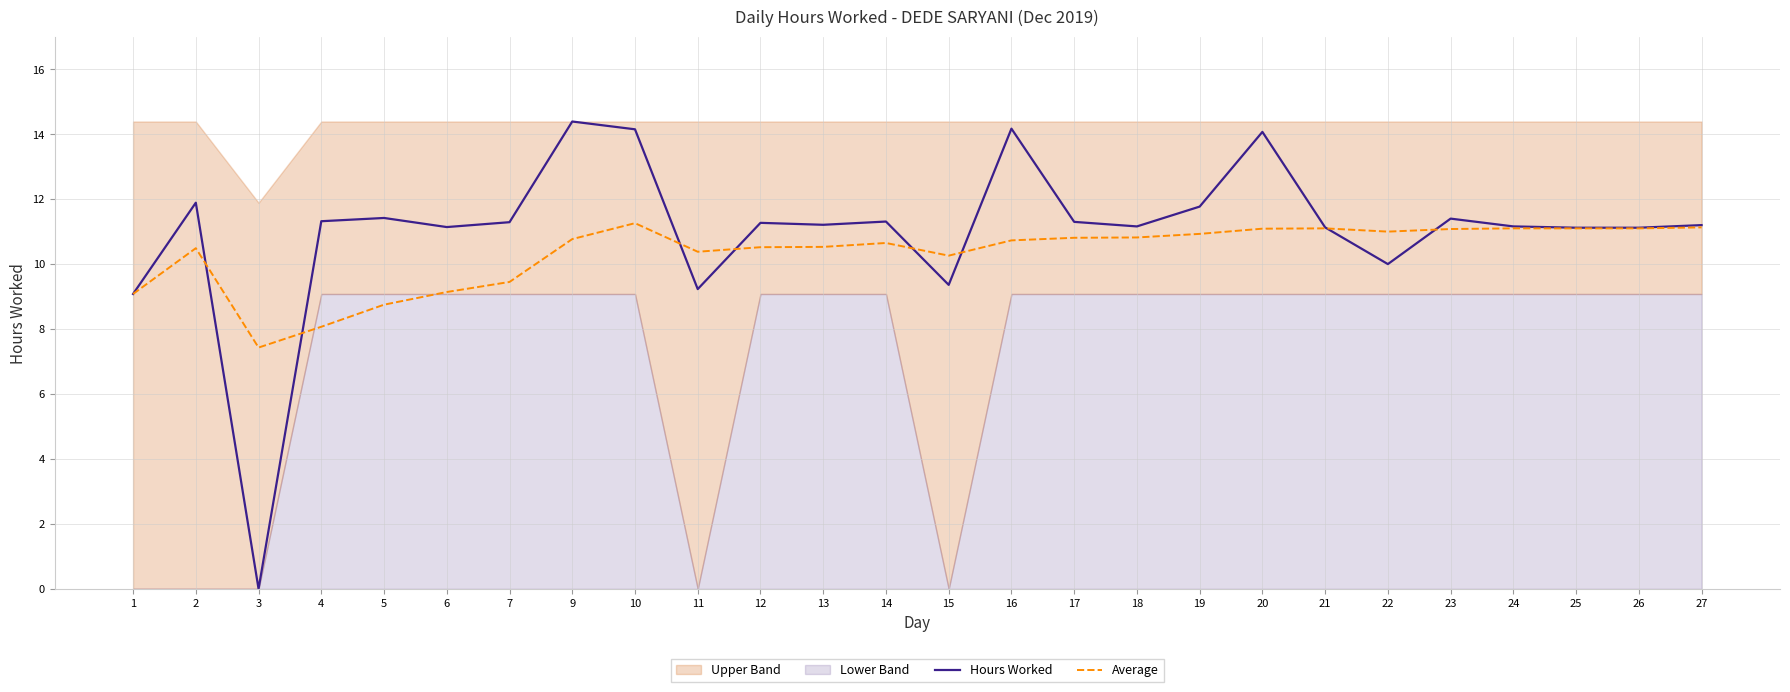

Which category has the highest value in the Hours Worked series?

9